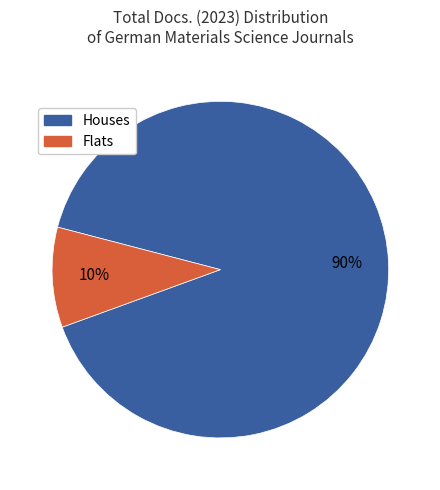

How many segments does this pie chart have?

2